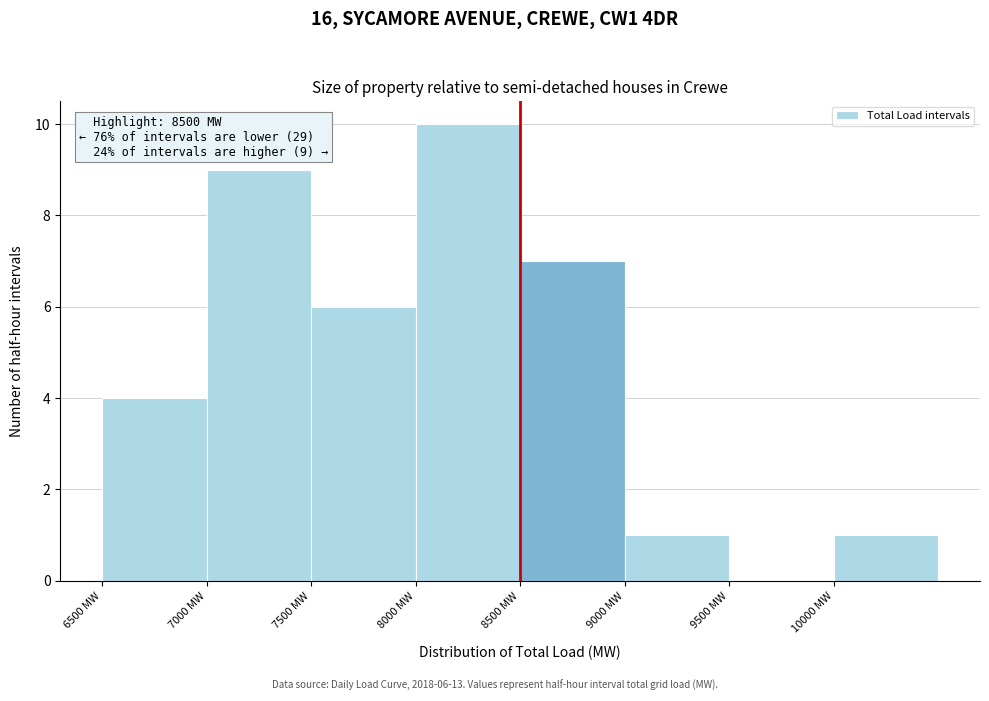

Over which range of the x-axis is the bar tallest?

8000 to 8500